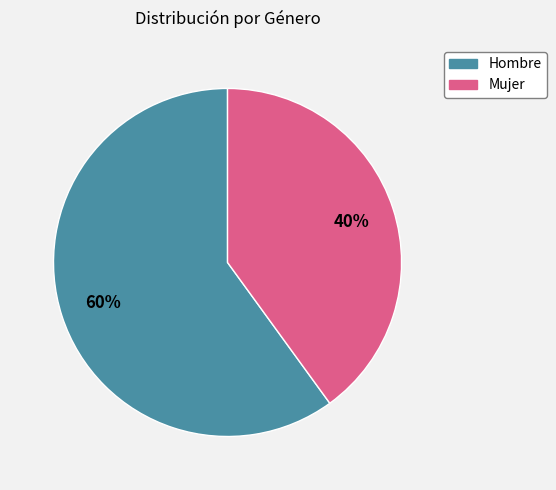

Is the sum of Hombre and Mujer greater than half?

Yes